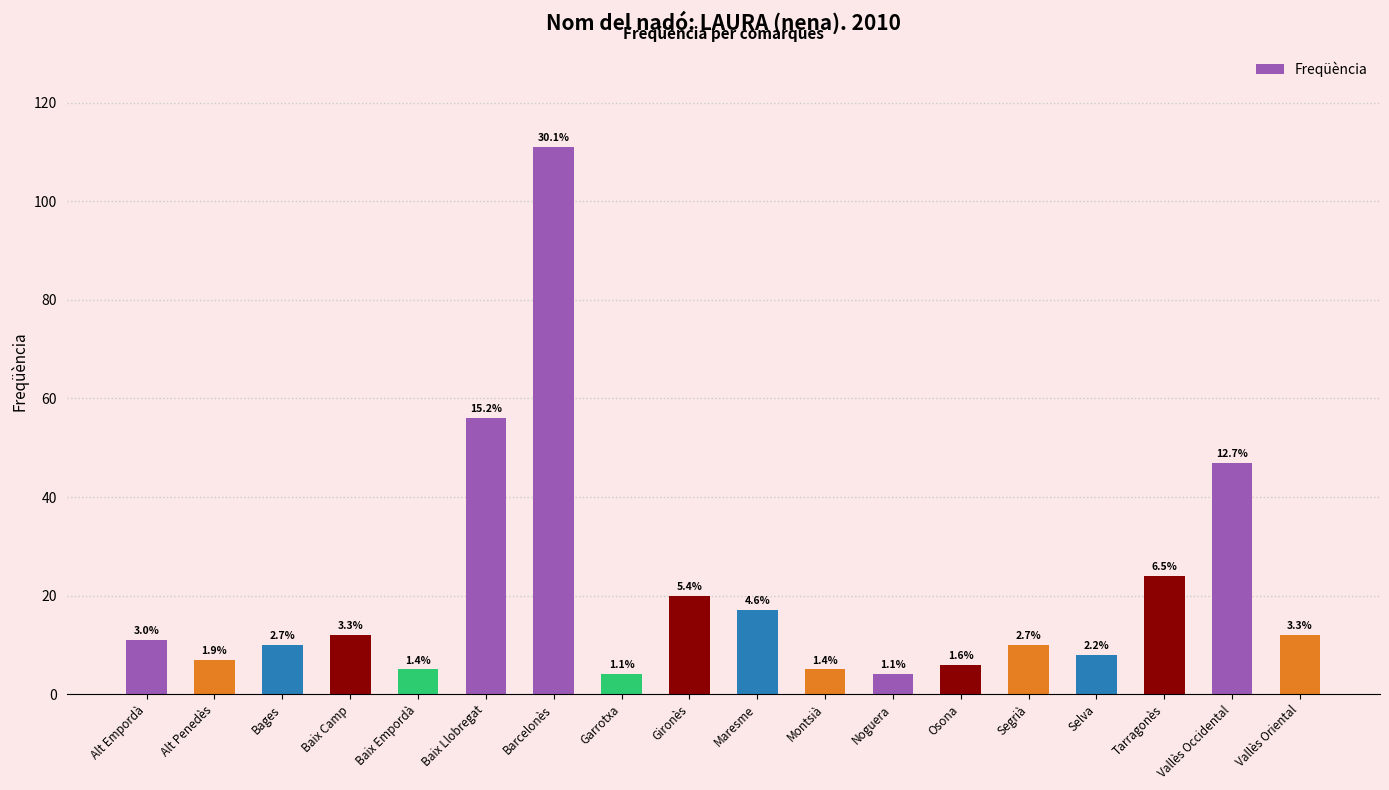

List the labels in order of value, largest first.

Barcelonès, Baix Llobregat, Vallès Occidental, Tarragonès, Gironès, Maresme, Baix Camp, Vallès Oriental, Alt Empordà, Bages, Segrià, Selva, Alt Penedès, Osona, Baix Empordà, Montsià, Garrotxa, Noguera